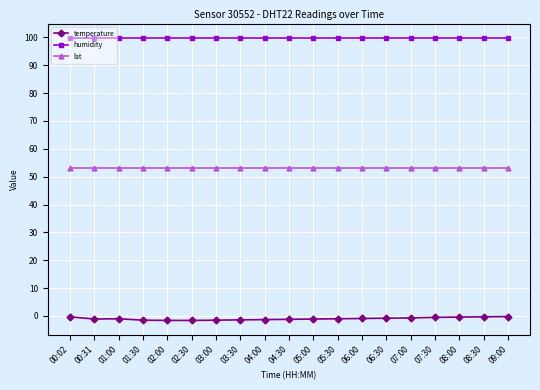

What is the total value across all series at 09:00?

152.8